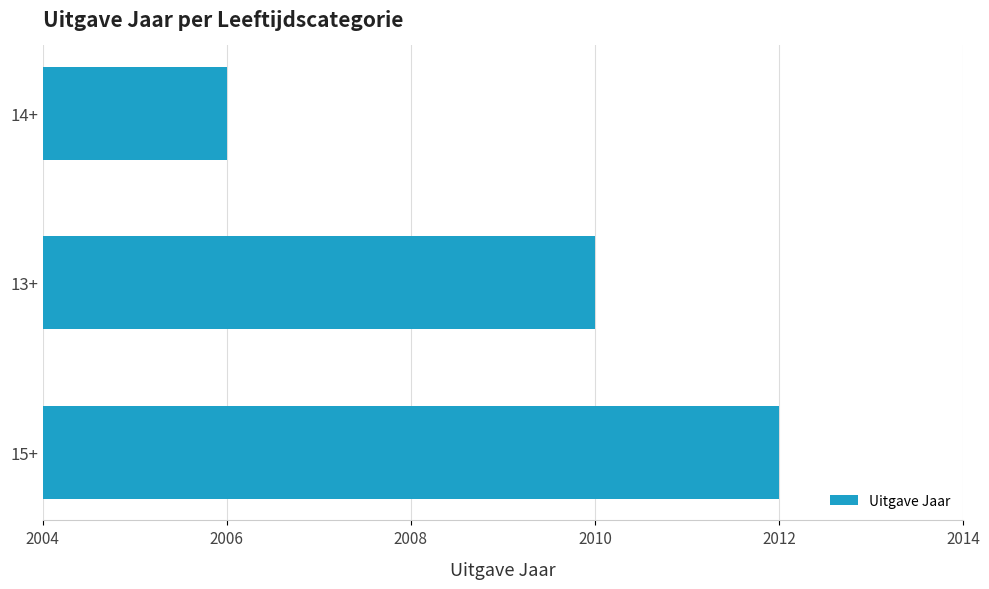

What is the average value?

2009